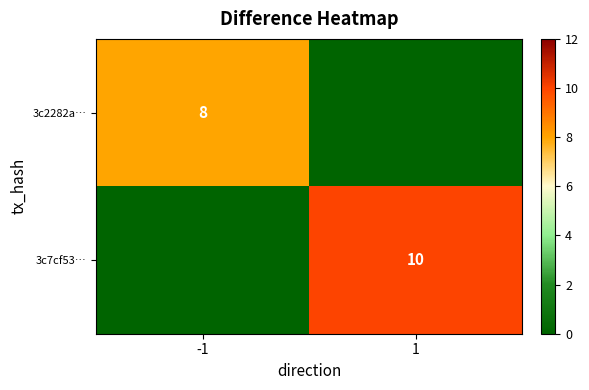

True or false: 3c7cf53… has a value of 3 at 1.

False